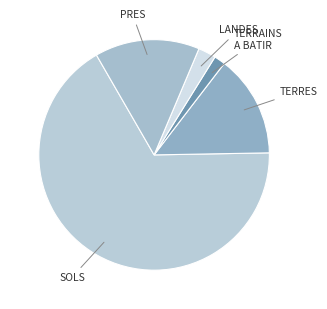

Does any single category account for the majority?

Yes